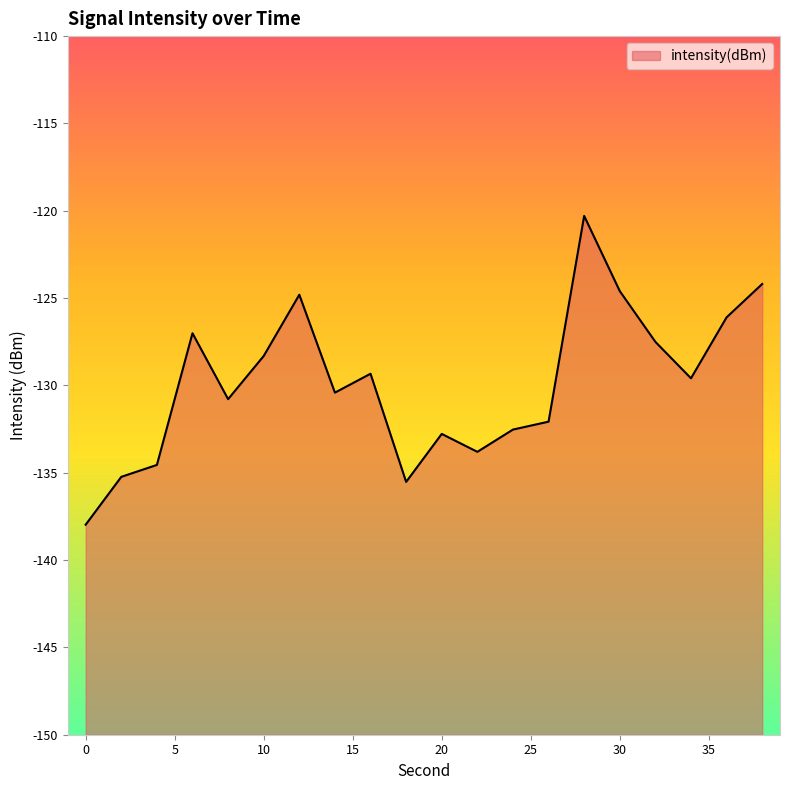

What is the difference between the second highest and second lowest values?

11.3